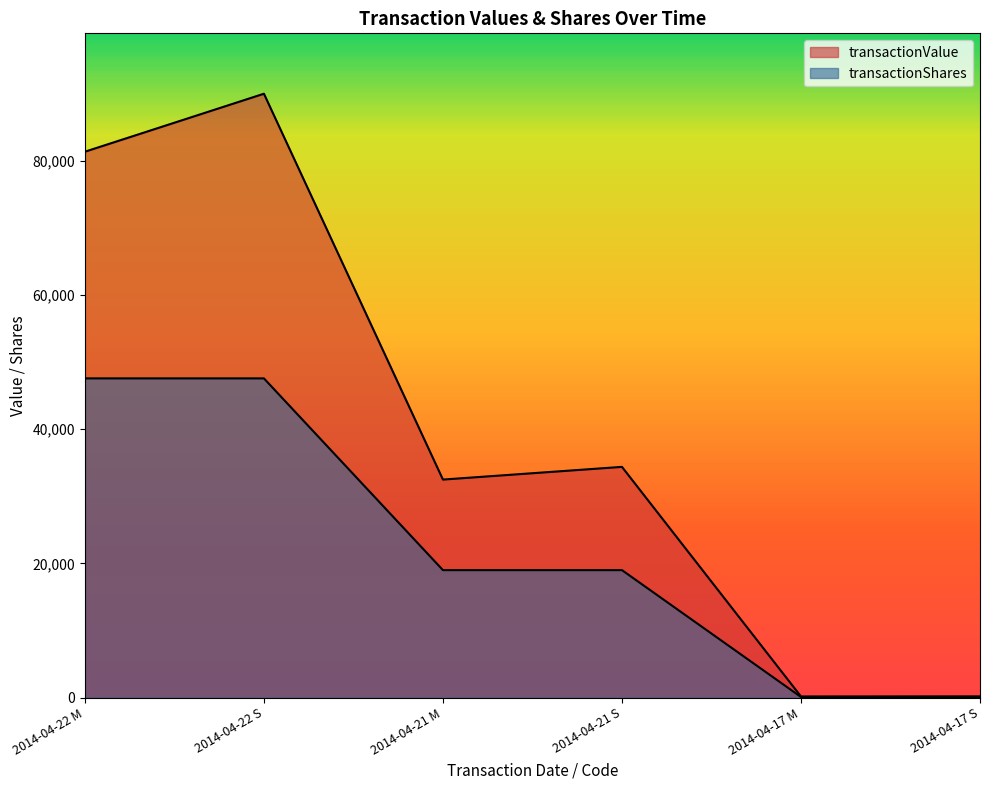

What is the sum of the transactionValue values at 2014-04-17 M and 2014-04-21 S?

34555